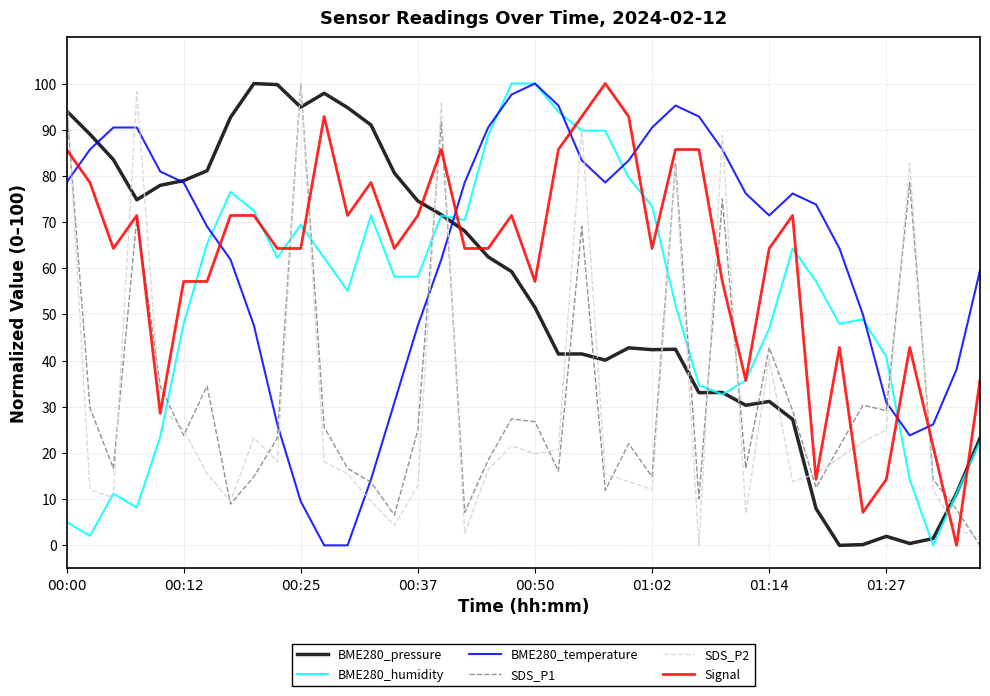

True or false: SDS_P1 has more than 2 interior local peaks.

True